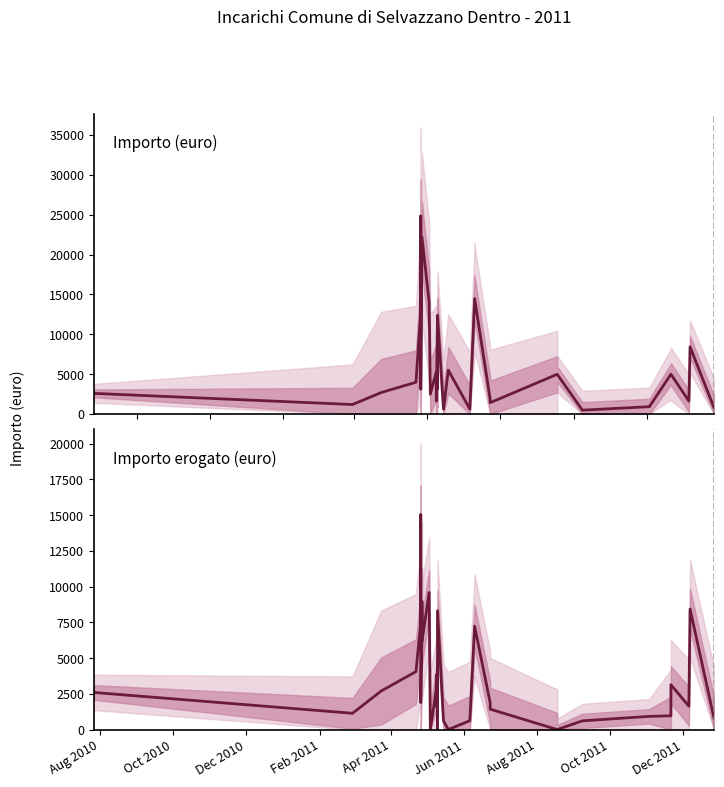

Which series has the widest spread of values?

Importo (euro)